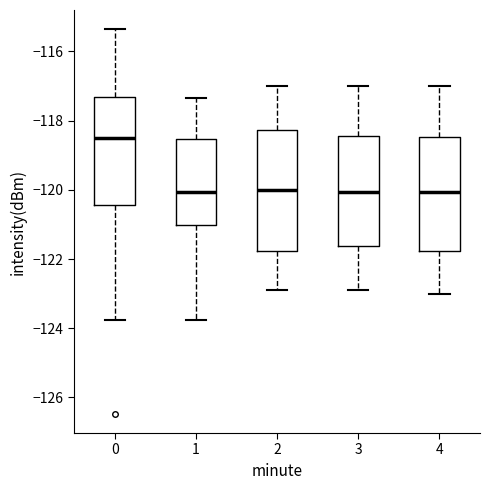

Which box is the tallest, from its lower edge to its upper edge?

2